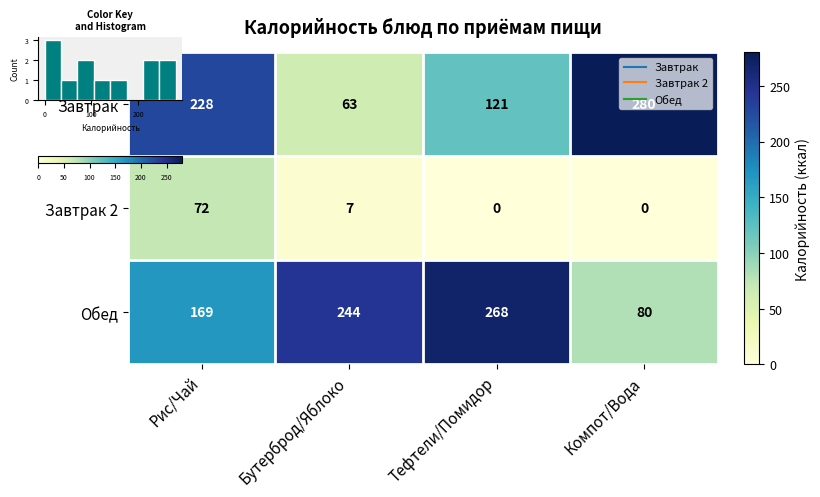

The value of Обед at Тефтели/Помидор is 268. True or false?

True